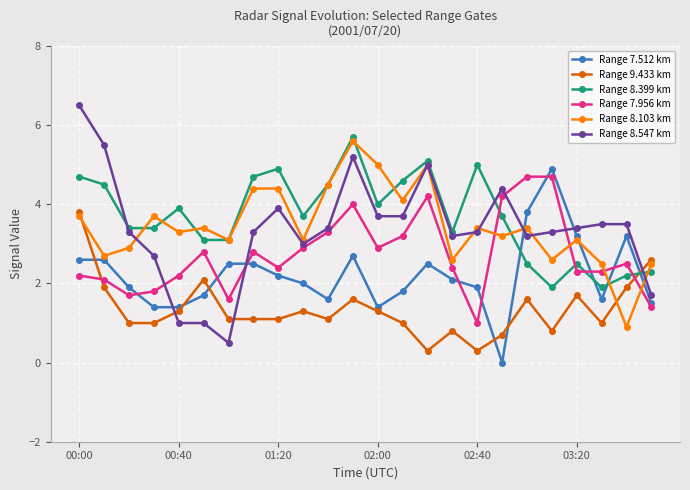

What is the highest value of the Range 8.547 km series?

6.5